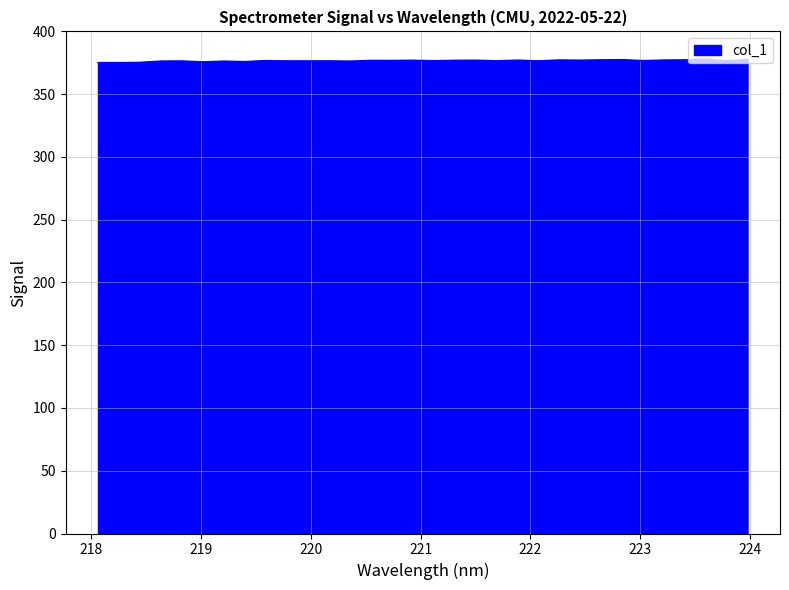

What is the smallest value displayed?

375.2